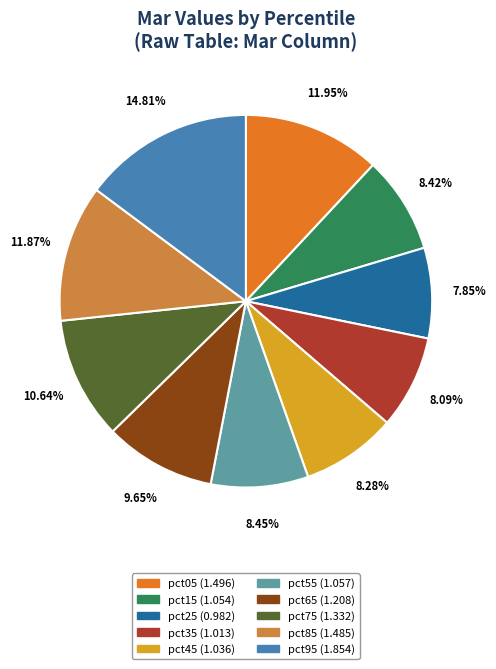

Does any single category account for the majority?

No